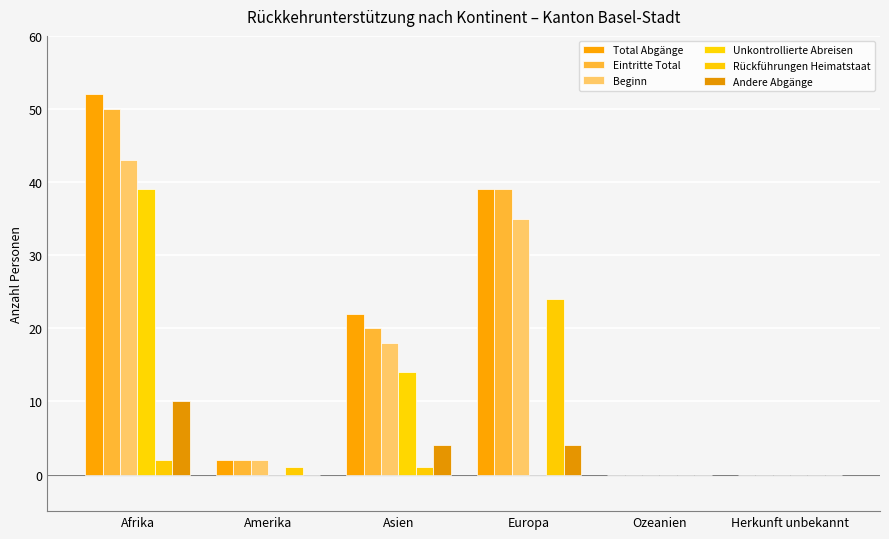

Rank the series by their maximum value, from lowest to highest.

Andere Abgänge, Rückführungen Heimatstaat, Unkontrollierte Abreisen, Beginn, Eintritte Total, Total Abgänge